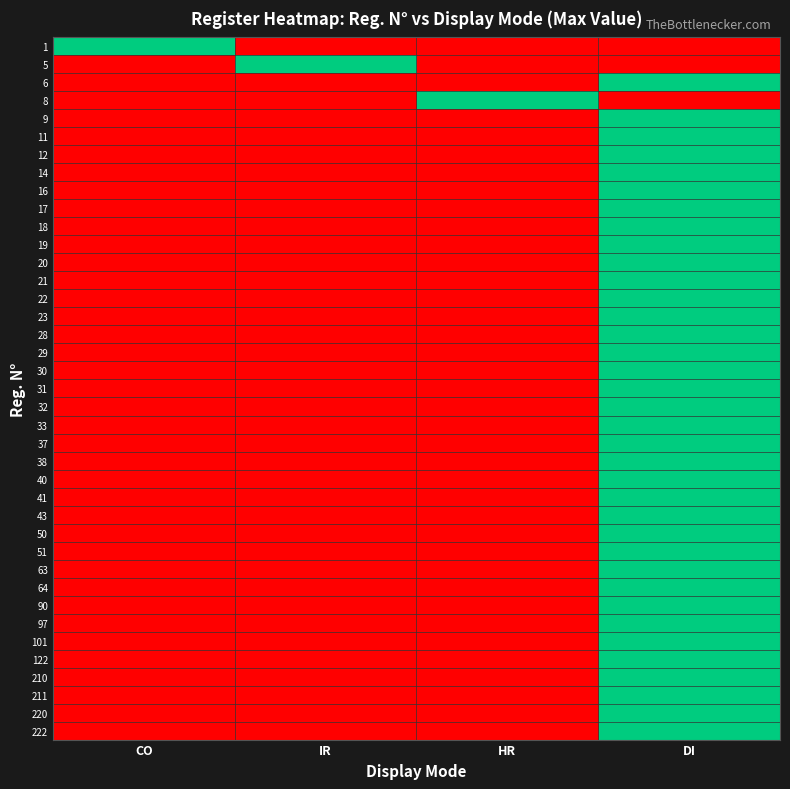

Reading left to right, extract all data points from this chart.

1: CO=1	IR=0	HR=0	DI=0
5: CO=0	IR=1	HR=0	DI=0
6: CO=0	IR=0	HR=0	DI=1
8: CO=0	IR=0	HR=1	DI=0
9: CO=0	IR=0	HR=0	DI=1
11: CO=0	IR=0	HR=0	DI=1
12: CO=0	IR=0	HR=0	DI=1
14: CO=0	IR=0	HR=0	DI=1
16: CO=0	IR=0	HR=0	DI=1
17: CO=0	IR=0	HR=0	DI=1
18: CO=0	IR=0	HR=0	DI=1
19: CO=0	IR=0	HR=0	DI=1
20: CO=0	IR=0	HR=0	DI=1
21: CO=0	IR=0	HR=0	DI=1
22: CO=0	IR=0	HR=0	DI=1
23: CO=0	IR=0	HR=0	DI=1
28: CO=0	IR=0	HR=0	DI=1
29: CO=0	IR=0	HR=0	DI=1
30: CO=0	IR=0	HR=0	DI=1
31: CO=0	IR=0	HR=0	DI=1
32: CO=0	IR=0	HR=0	DI=1
33: CO=0	IR=0	HR=0	DI=1
37: CO=0	IR=0	HR=0	DI=1
38: CO=0	IR=0	HR=0	DI=1
40: CO=0	IR=0	HR=0	DI=1
41: CO=0	IR=0	HR=0	DI=1
43: CO=0	IR=0	HR=0	DI=1
50: CO=0	IR=0	HR=0	DI=1
51: CO=0	IR=0	HR=0	DI=1
63: CO=0	IR=0	HR=0	DI=1
64: CO=0	IR=0	HR=0	DI=1
90: CO=0	IR=0	HR=0	DI=1
97: CO=0	IR=0	HR=0	DI=1
101: CO=0	IR=0	HR=0	DI=1
122: CO=0	IR=0	HR=0	DI=1
210: CO=0	IR=0	HR=0	DI=1
211: CO=0	IR=0	HR=0	DI=1
220: CO=0	IR=0	HR=0	DI=1
222: CO=0	IR=0	HR=0	DI=1